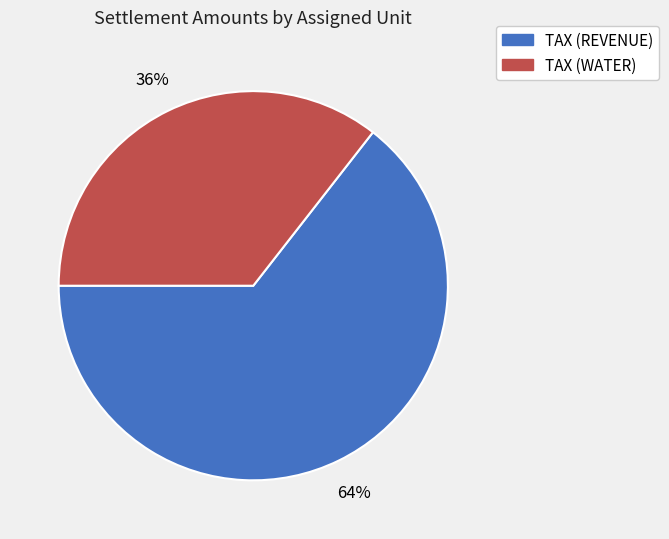

Is the sum of TAX (REVENUE) and TAX (WATER) greater than half?

Yes